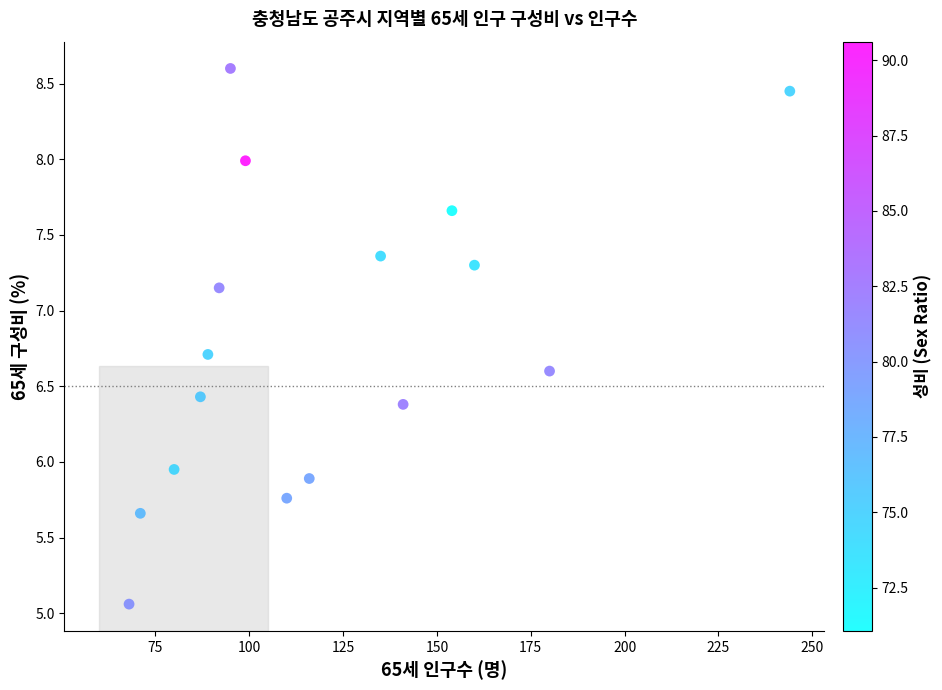

What is the range of Y values (max minus min)?

3.5